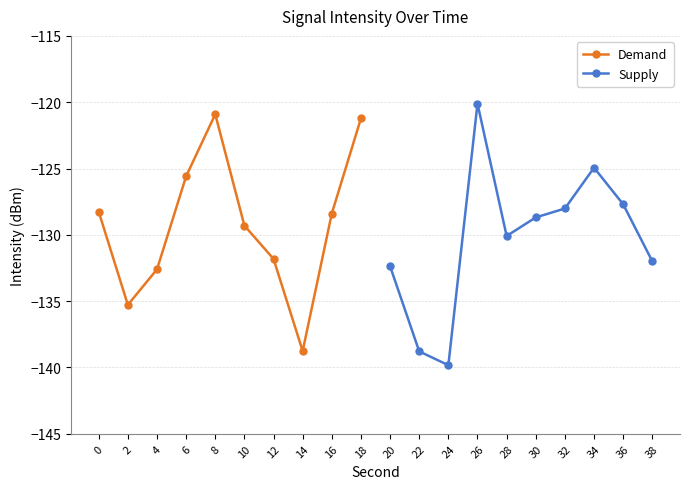

Is it true that Demand equals -178.8 at 8?

False